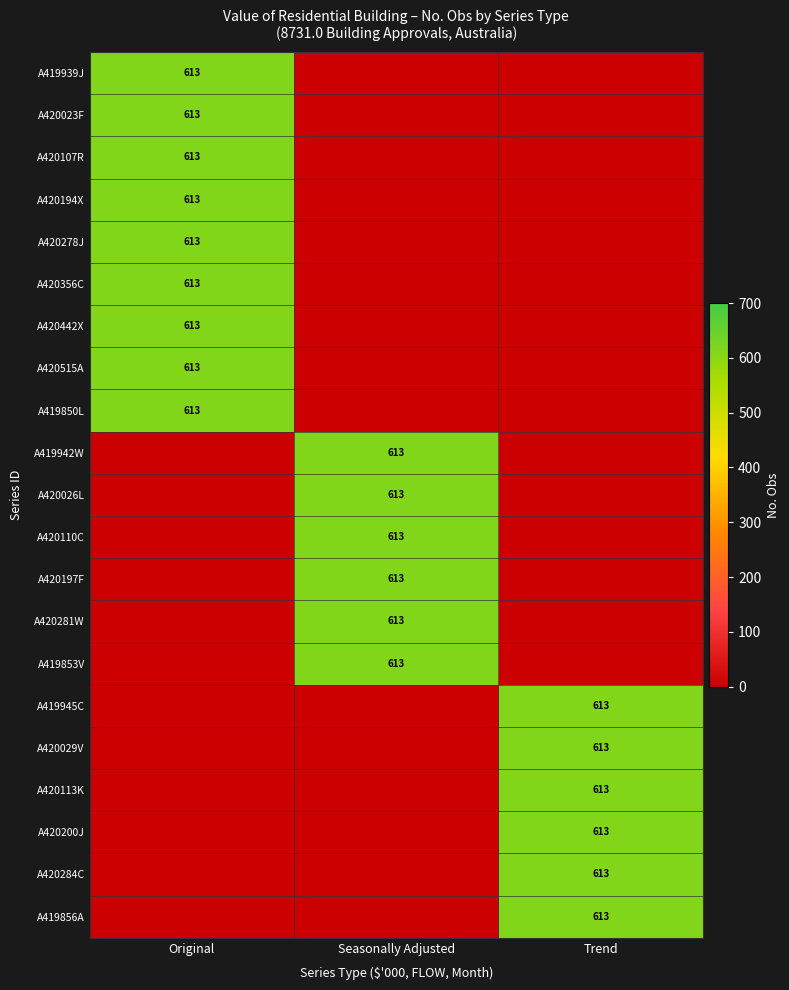

Count the number of data series in this chart.

21